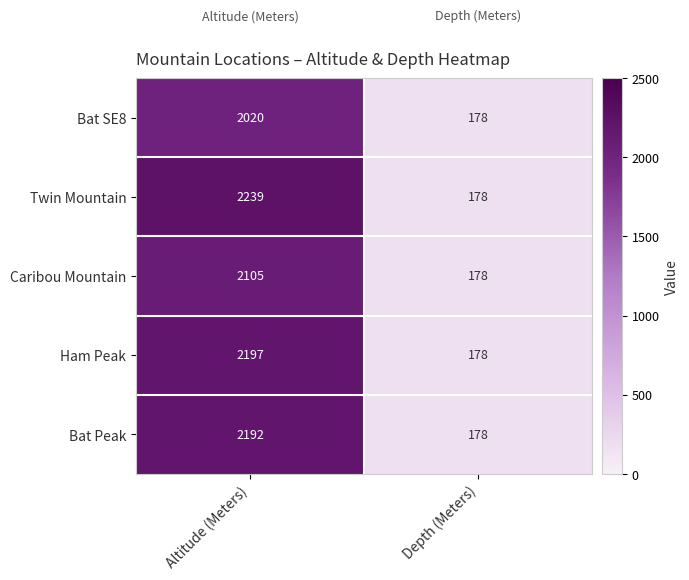

True or false: Bat SE8 has a value of 2020 at Altitude (Meters).

True